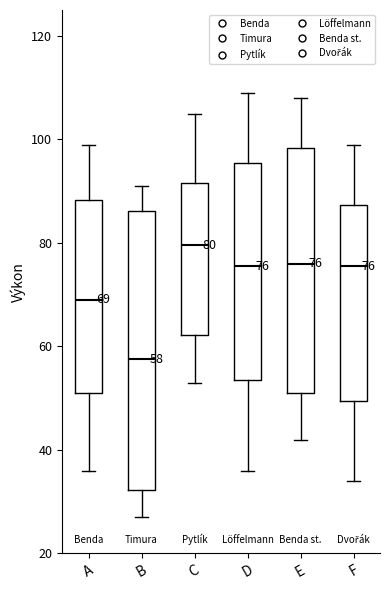

Which box's median line is the highest?

C